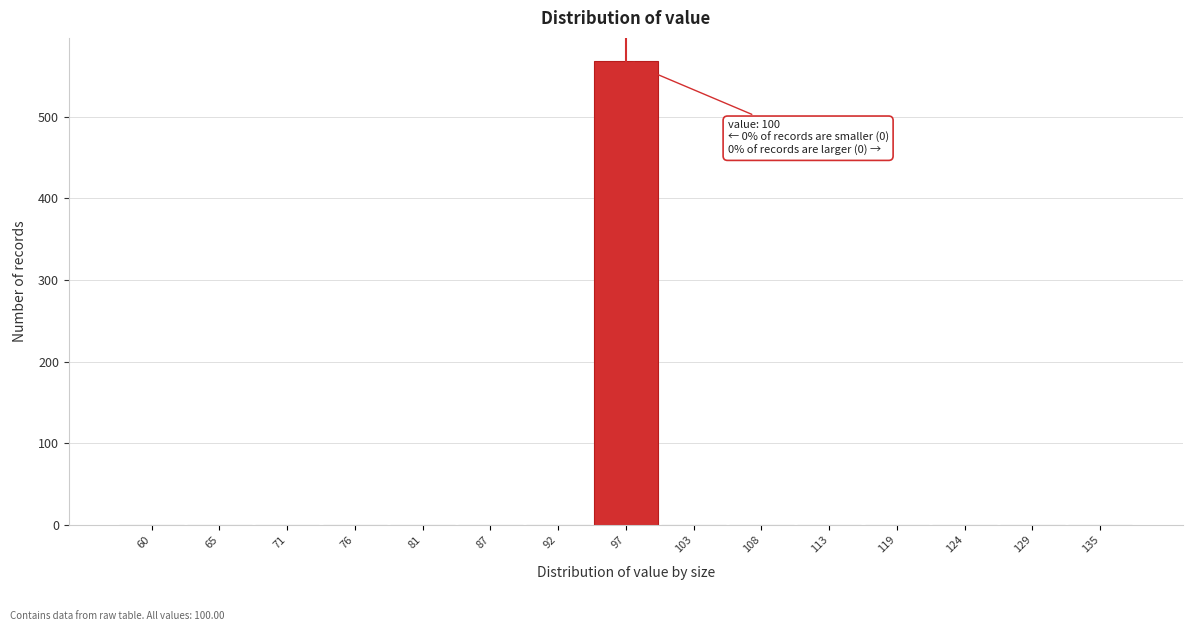

Reading left to right, list all the values displayed in this chart.

60=0	65=0	71=0	76=0	81=0	87=0	92=0	97=568	103=0	108=0	113=0	119=0	124=0	129=0	135=0